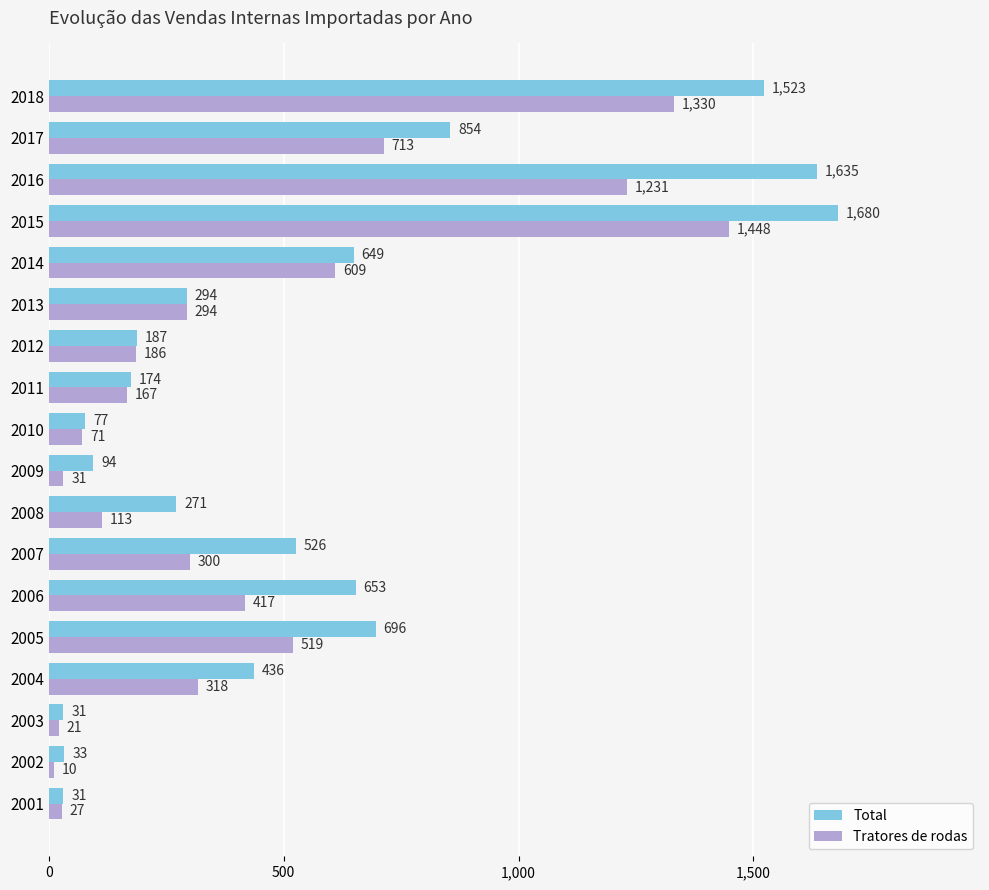

Where is Tratores de rodas nearest to the value 729?

2017